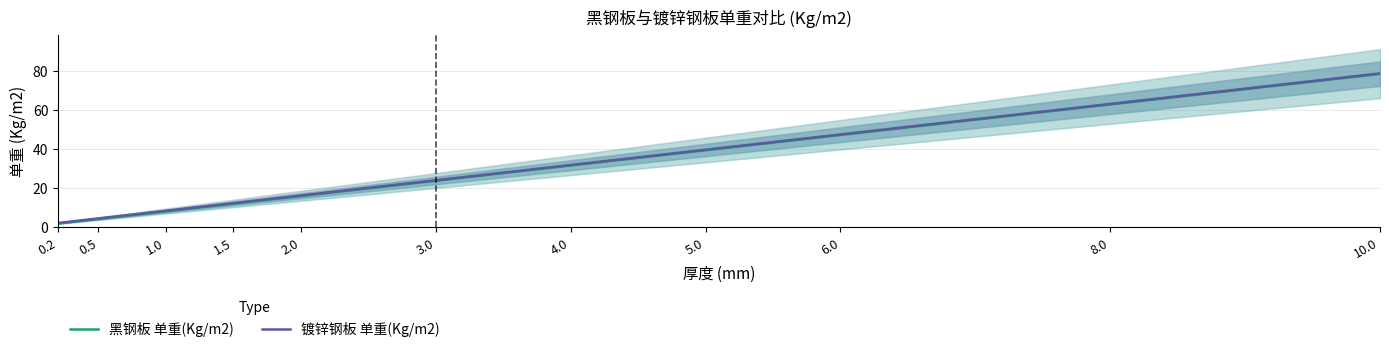

True or false: 黑钢板 单重(Kg/m2) has more than 2 points higher than both neighbors.

False